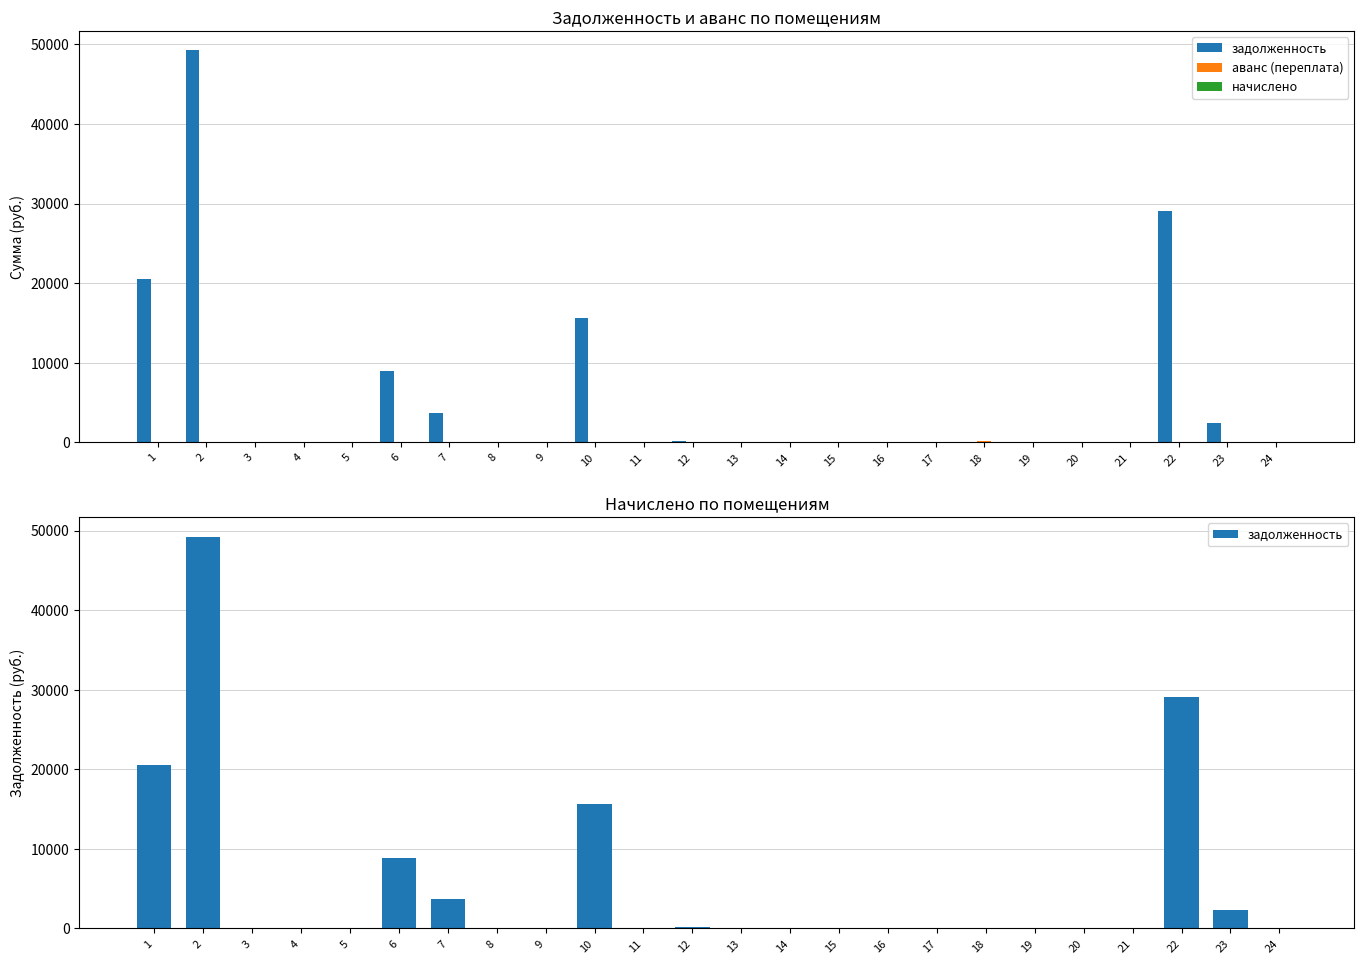

What is the difference between the maximum and minimum values in the аванс (переплата) series?

155.5